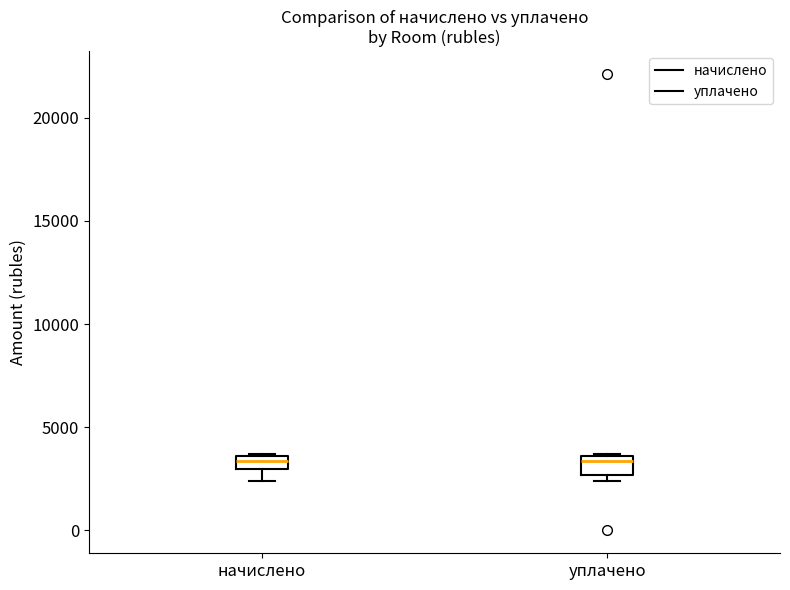

Where is the lower edge of the box for уплачено on the y-axis? The values are not printed on the chart, so give them approximately, as read against the axis.

2500